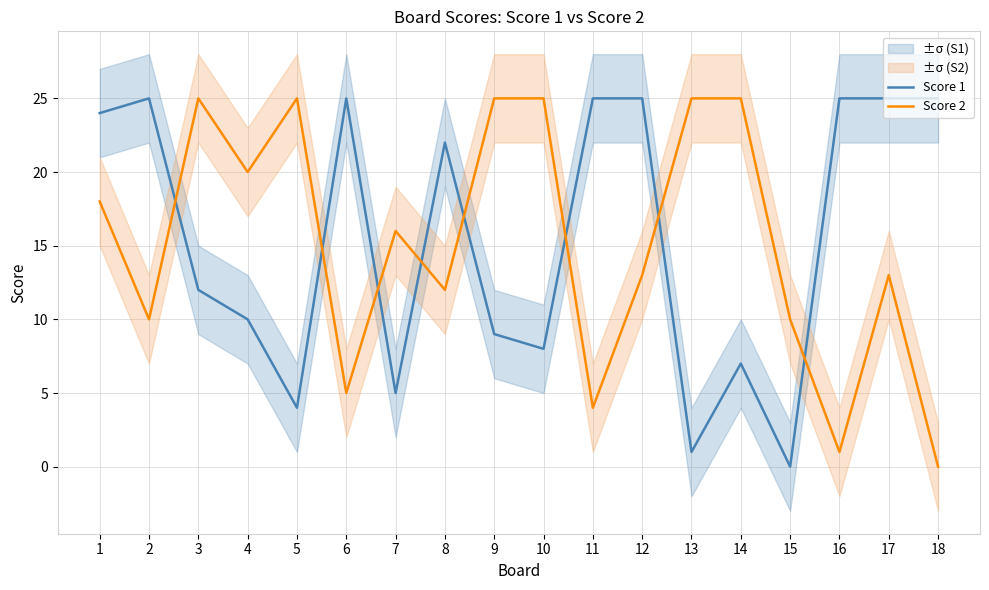

What are all the series names shown in the legend?

Score 1, Score 2